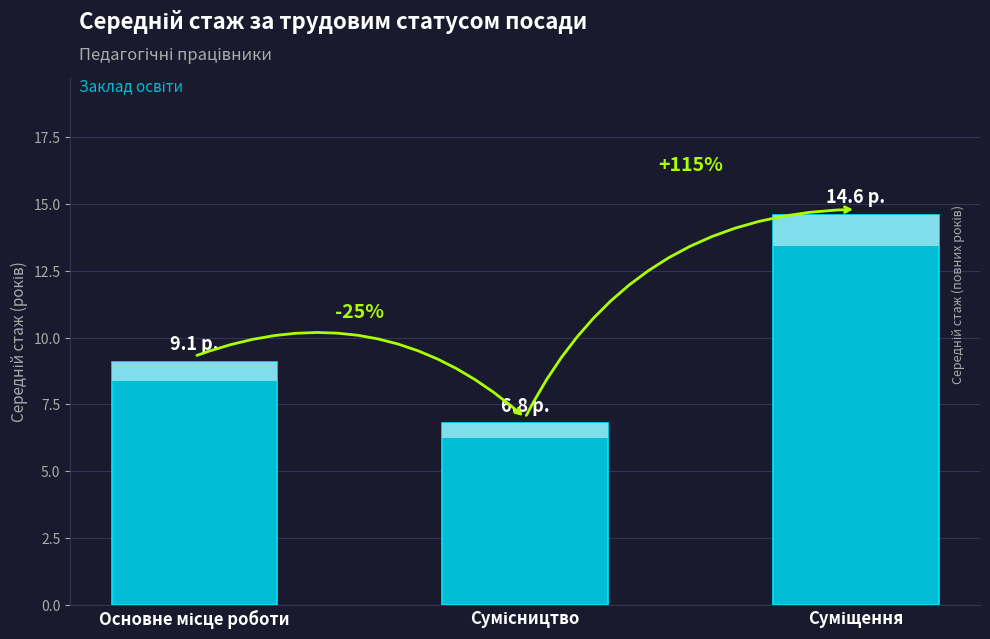

What is the value of the 2nd bar from the left?

6.8